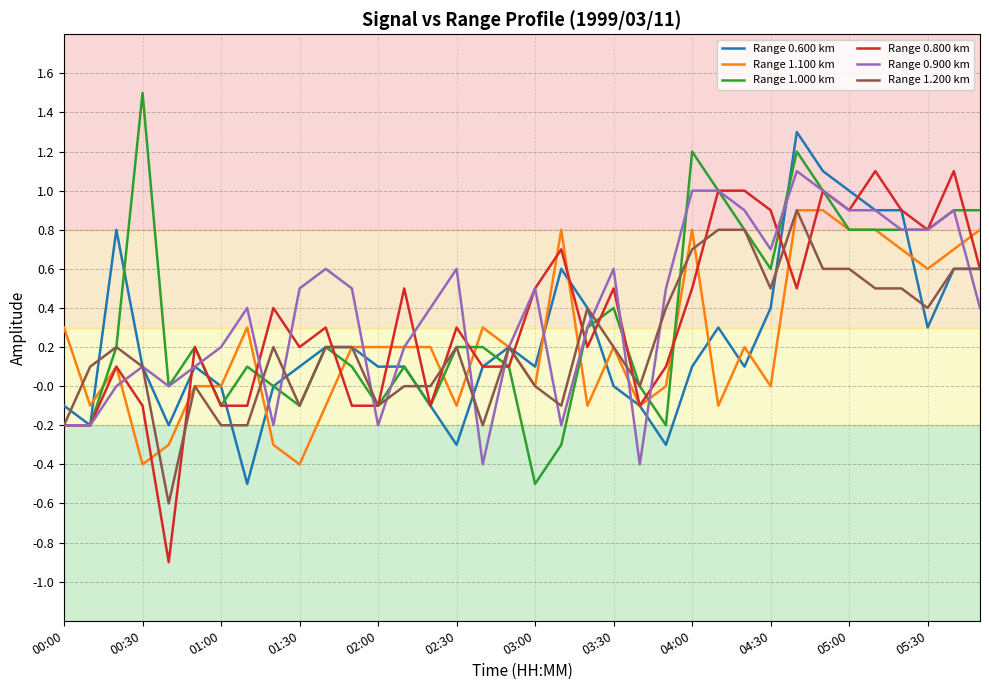

What is the highest value of the Range 1.200 km series?

0.9